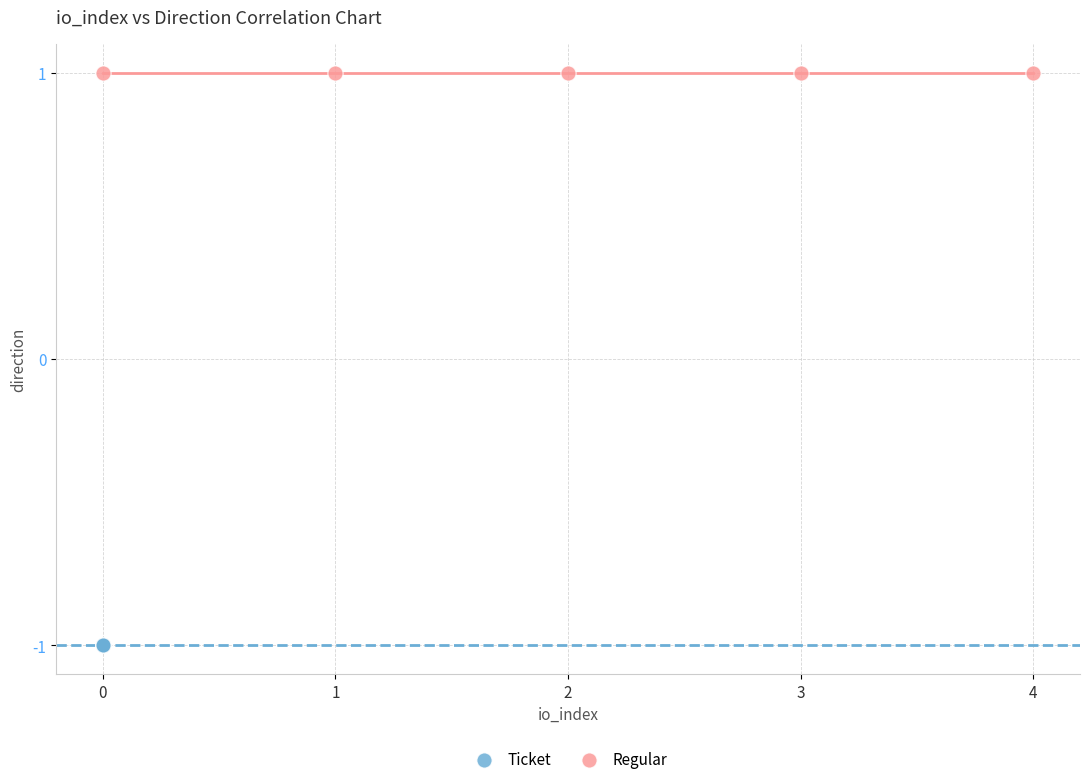

Which series reaches the minimum Y coordinate?

Ticket